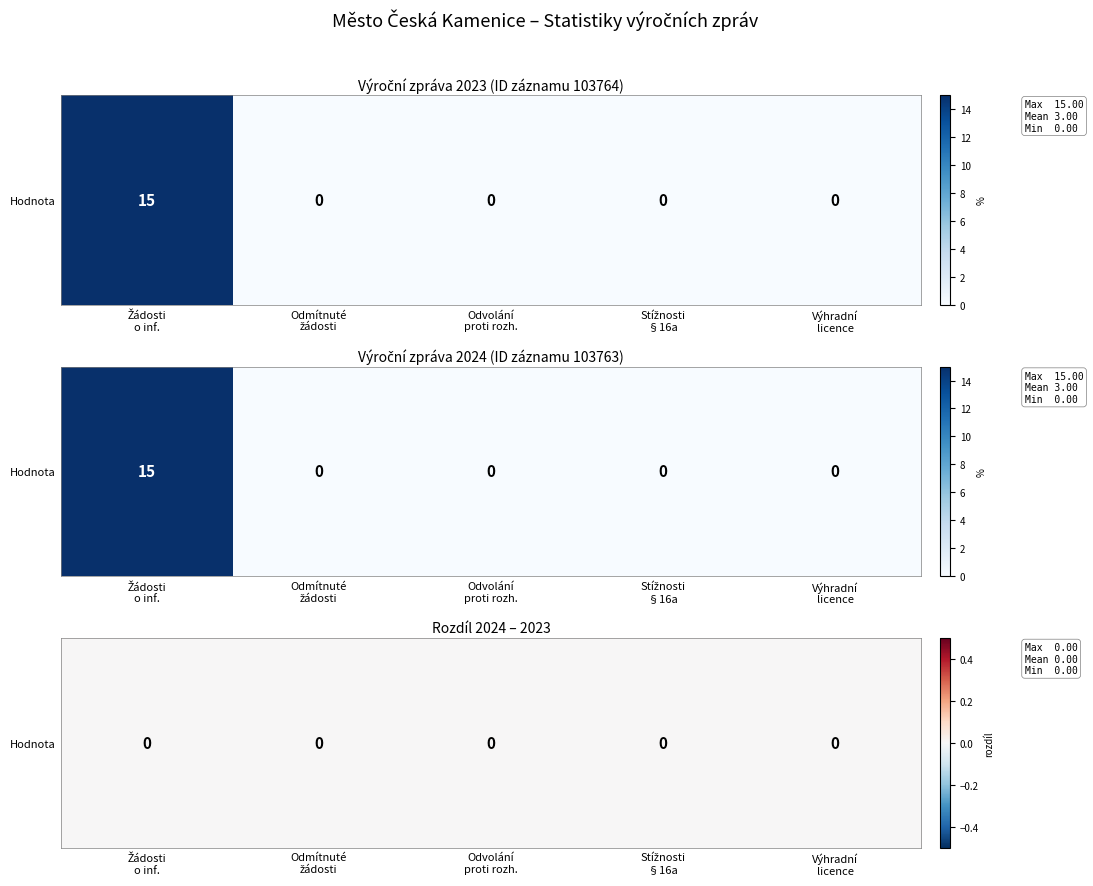

The 103764 series shows 9 at Odmítnuté
žádosti. True or false?

False